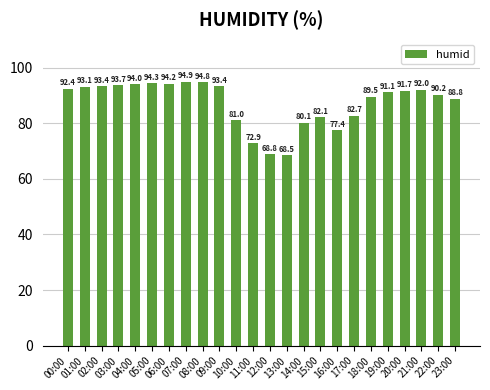

Which category has the highest value across all series?

07:00